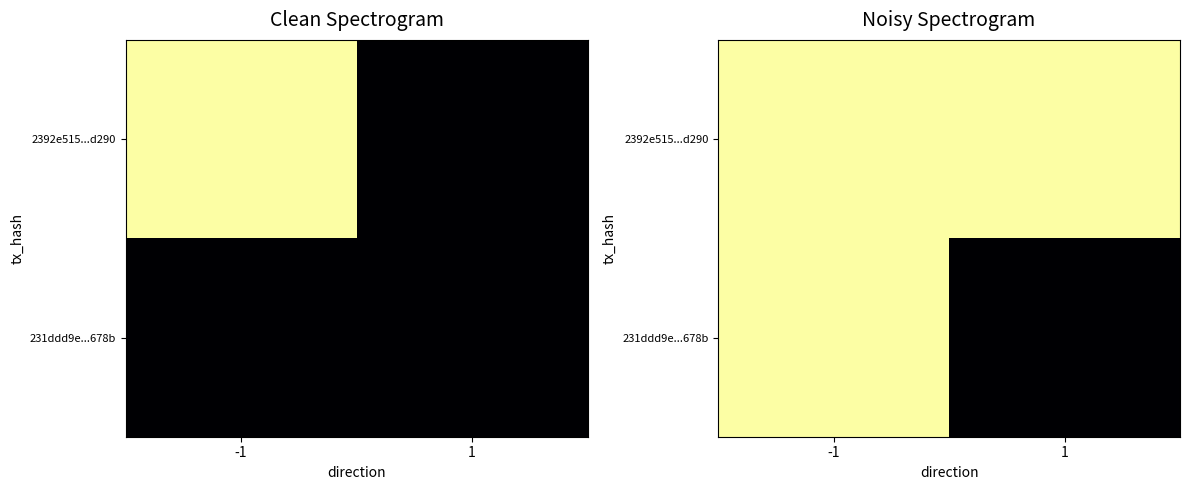

At which label is 231ddd9e...678b closest to 0?

1